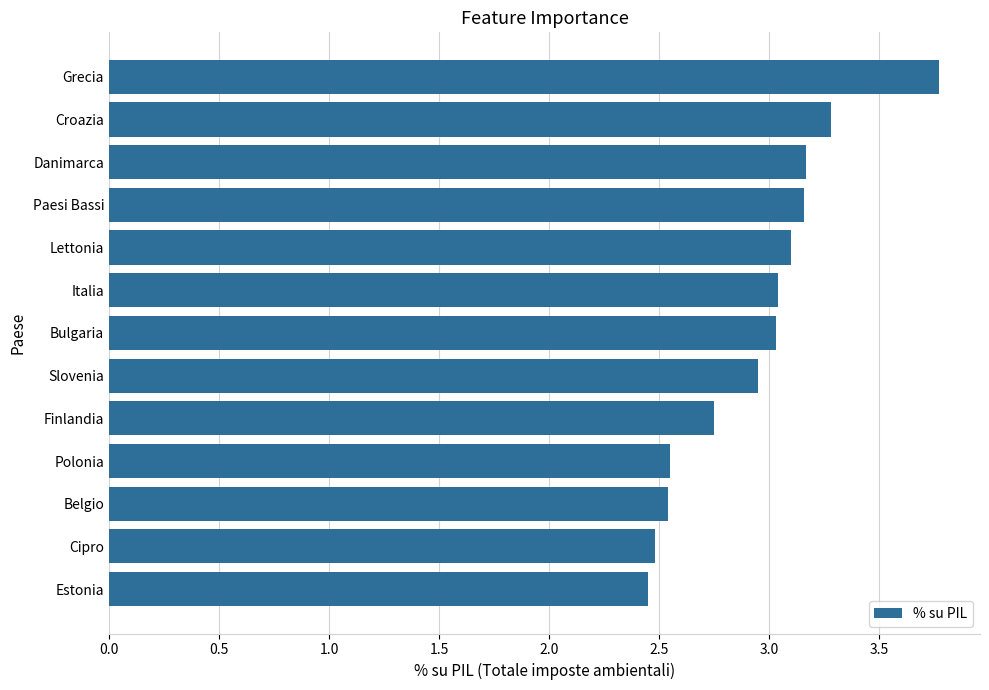

How many bars are there in total?

13